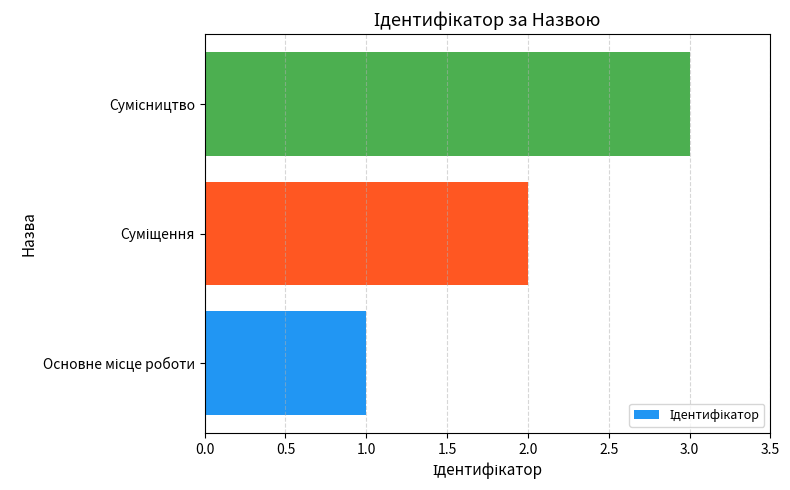

What is the sum of all values?

6